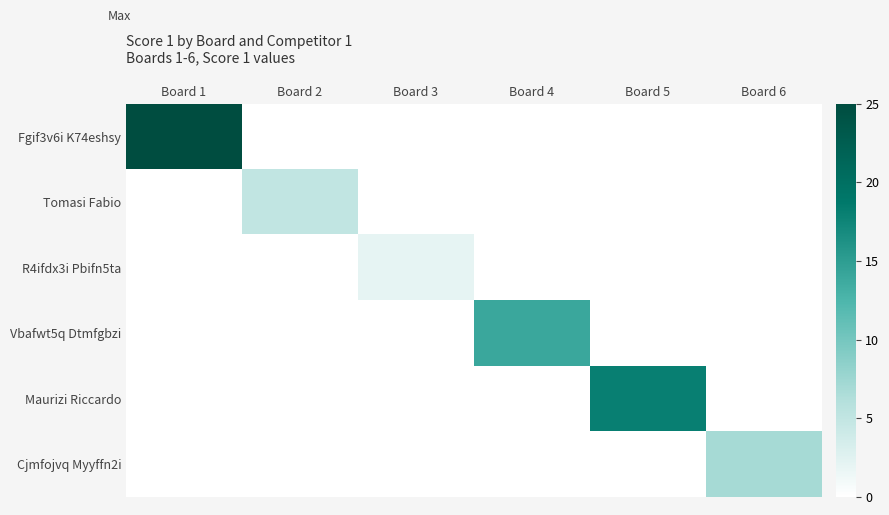

At how many categories does at least one series exceed 9?

3